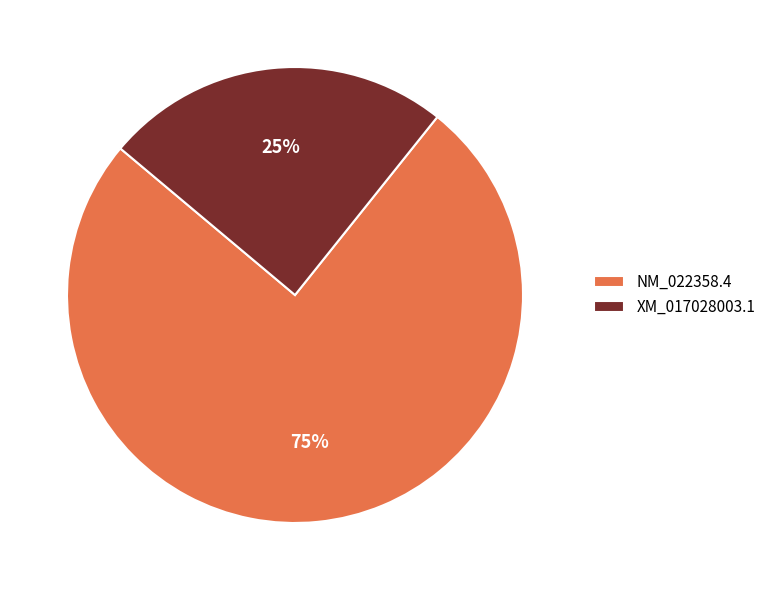

To the nearest percent, what percentage of the pie is NM_022358.4?

75%